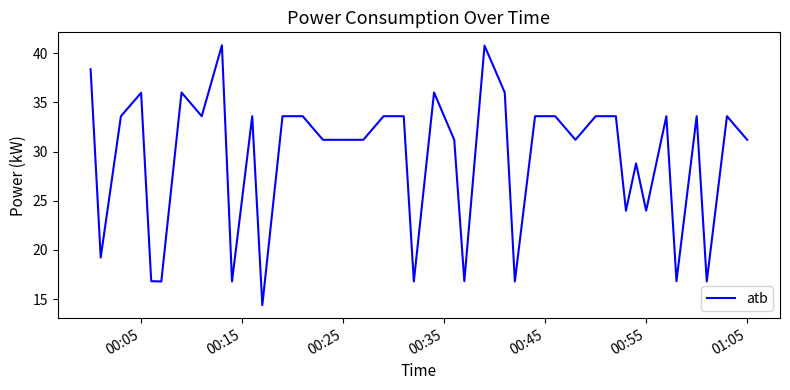

What is the difference between the maximum and minimum values?

26.4